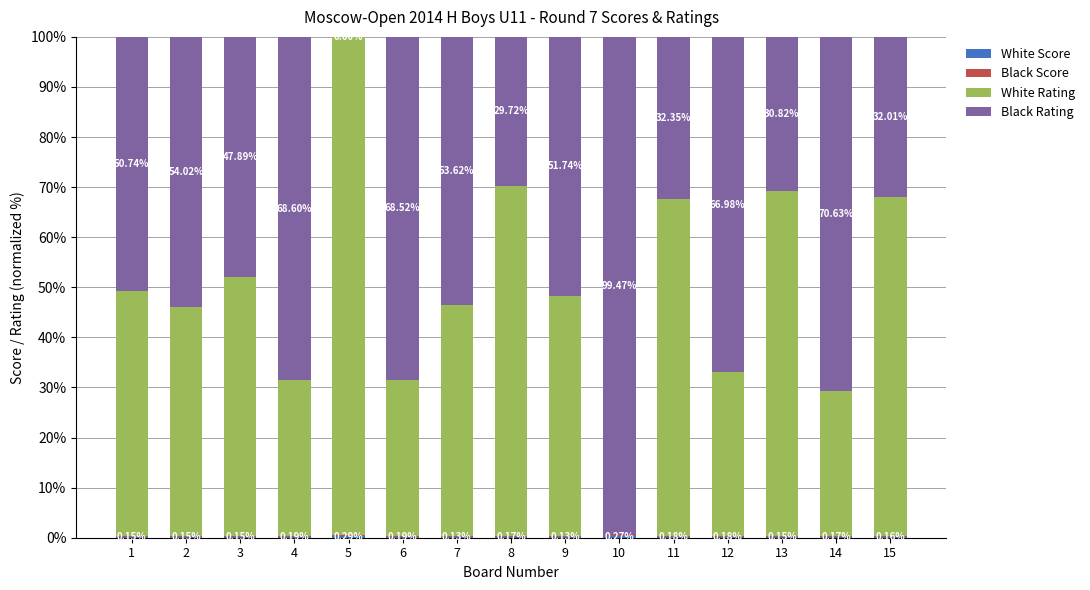

What is the total value across all series at 12?

100.0